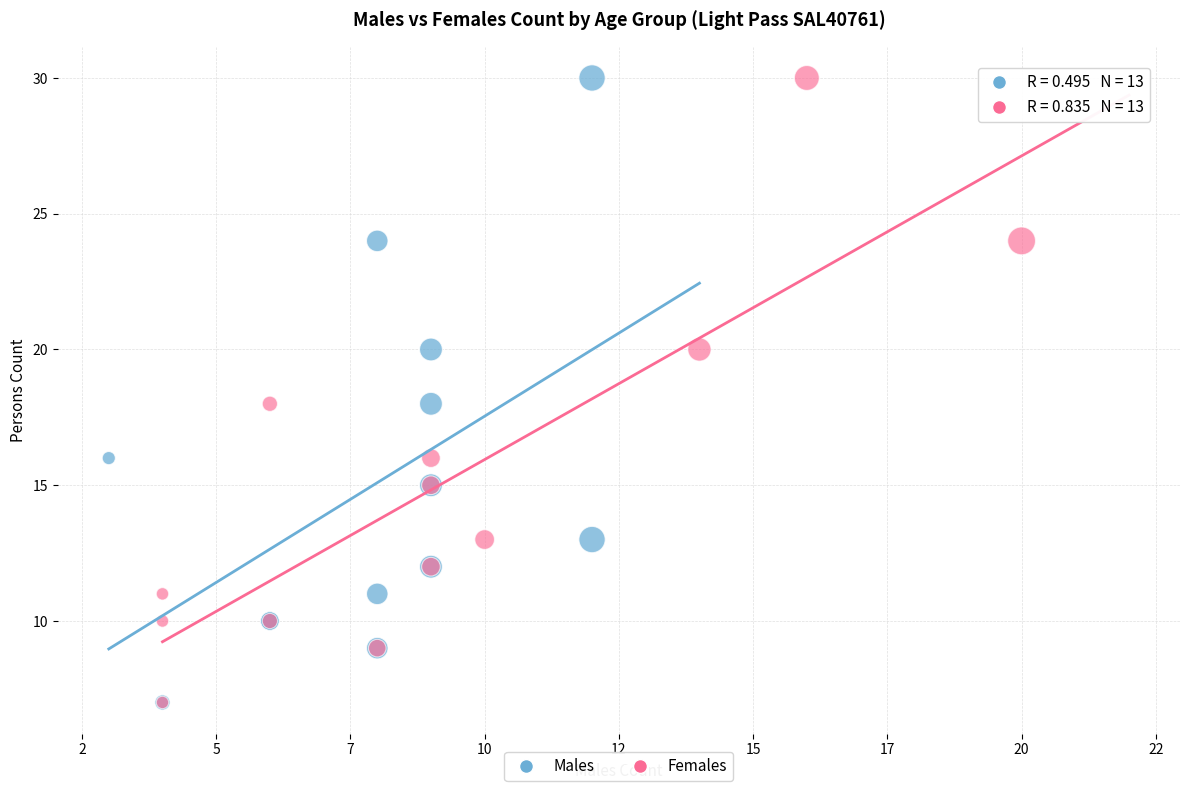

What are all the series names shown in the legend?

Males, Females